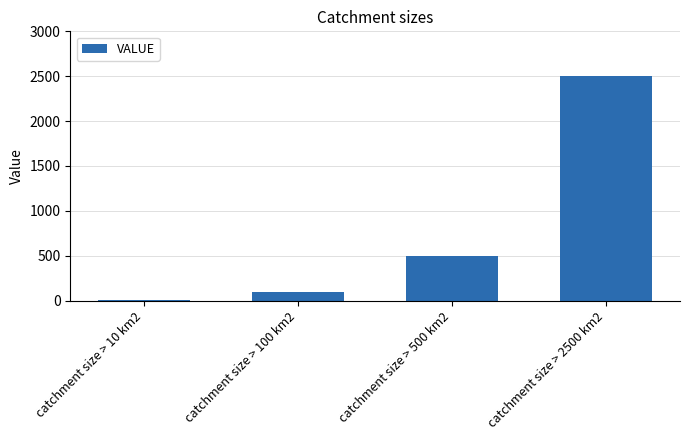

Rank the categories by value from lowest to highest.

catchment size > 10 km2, catchment size > 100 km2, catchment size > 500 km2, catchment size > 2500 km2